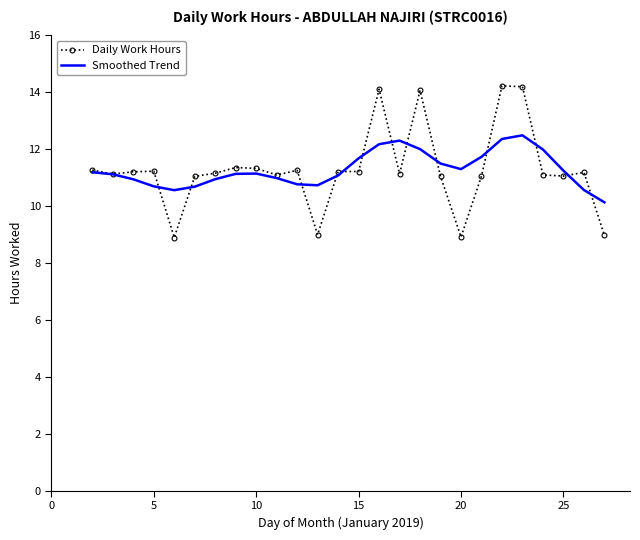

Which series has the widest spread of values?

Daily Work Hours